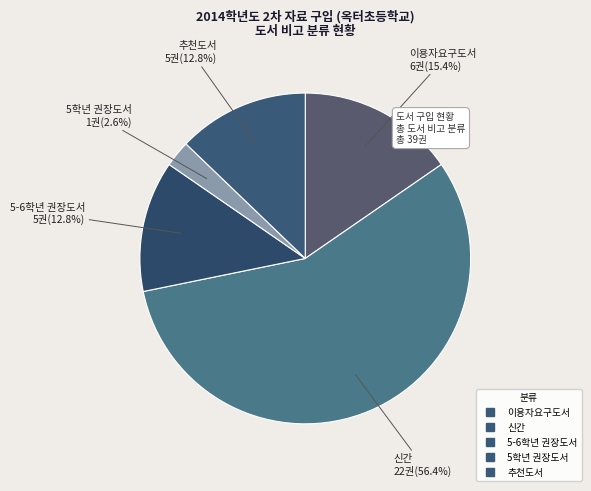

What is the largest slice in the pie chart?

신간